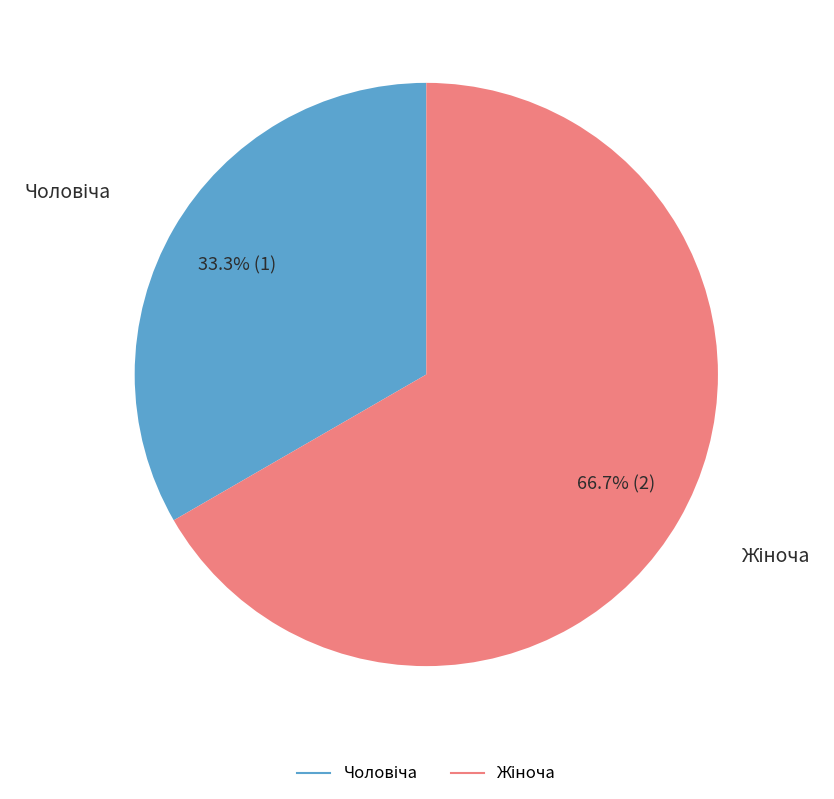

Is there a majority slice in this chart?

Yes